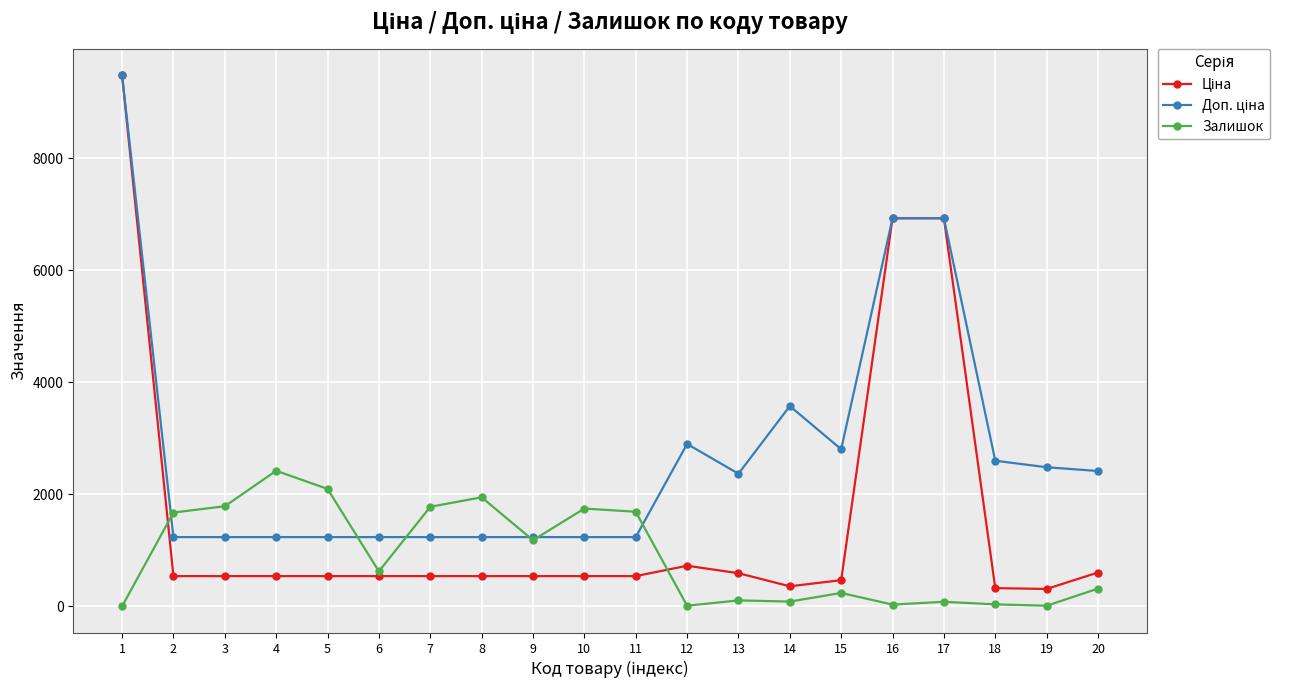

What is the difference between the highest and lowest values at 7?

1237.0